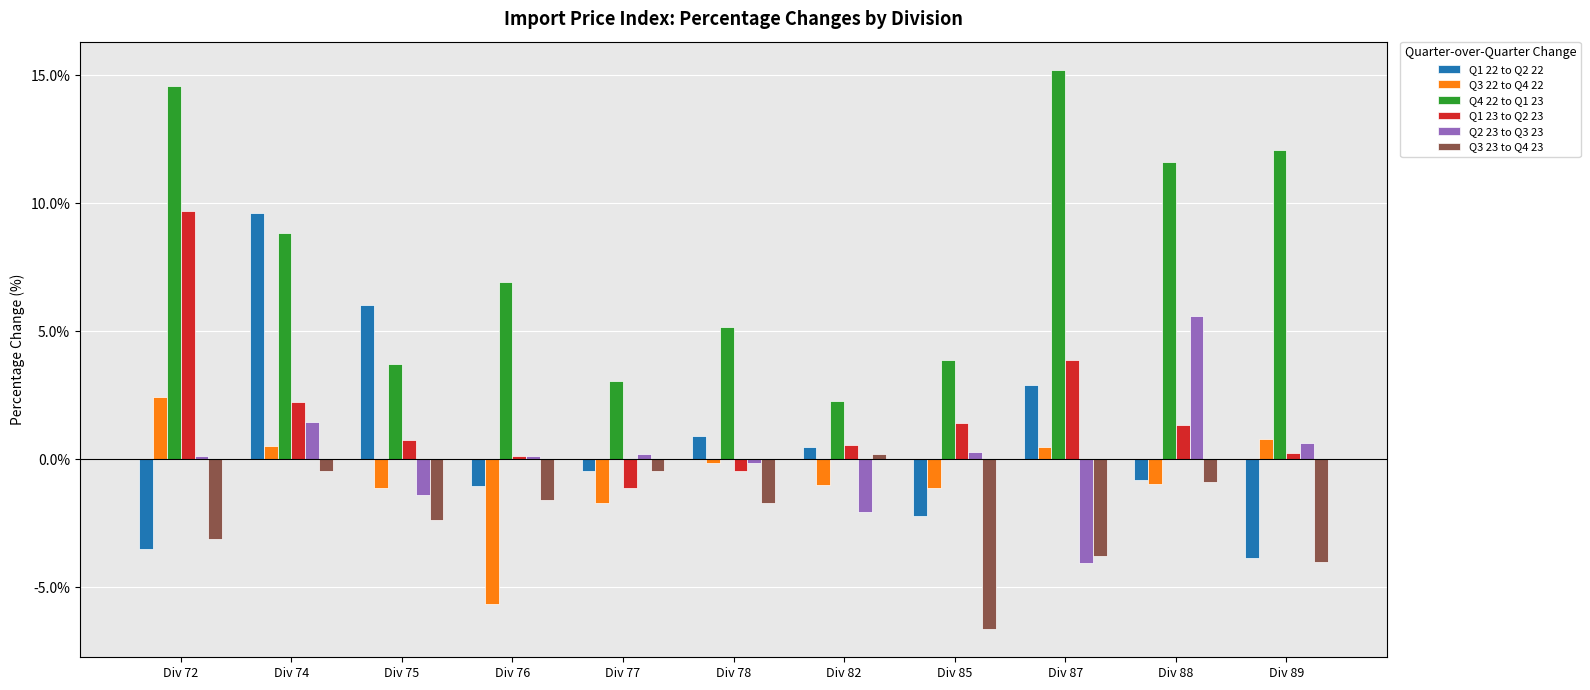

The Q1 22 to Q2 22 series shows 6.0 at Div 75. True or false?

True